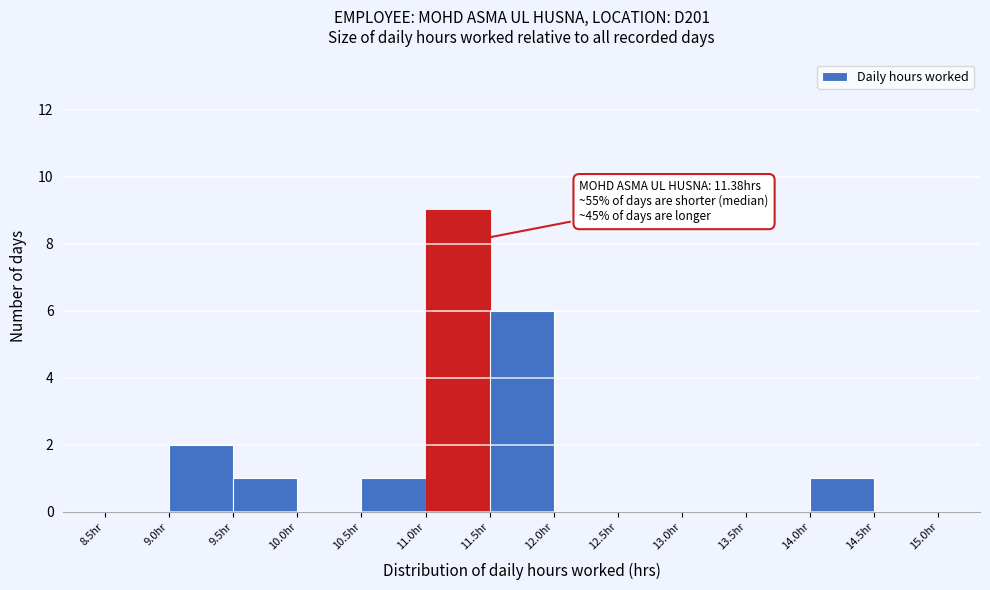

Which range on the x-axis has the tallest bar?

11.0 to 11.5